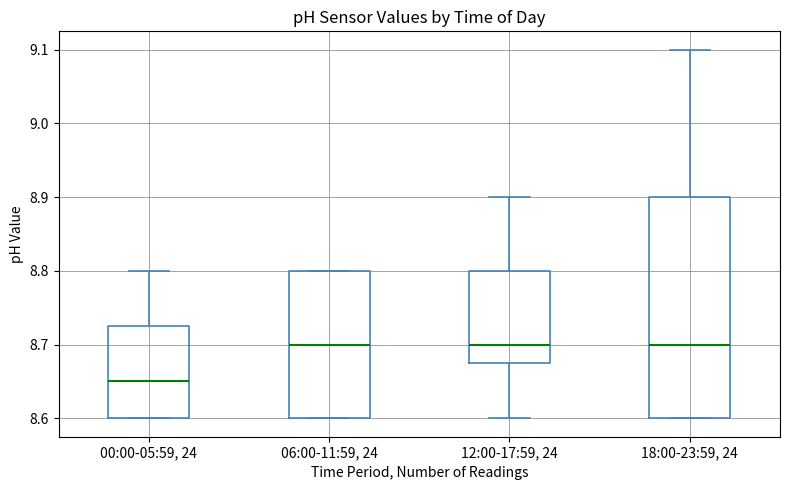

Which box has the lowest median line?

00:00-05:59, 24